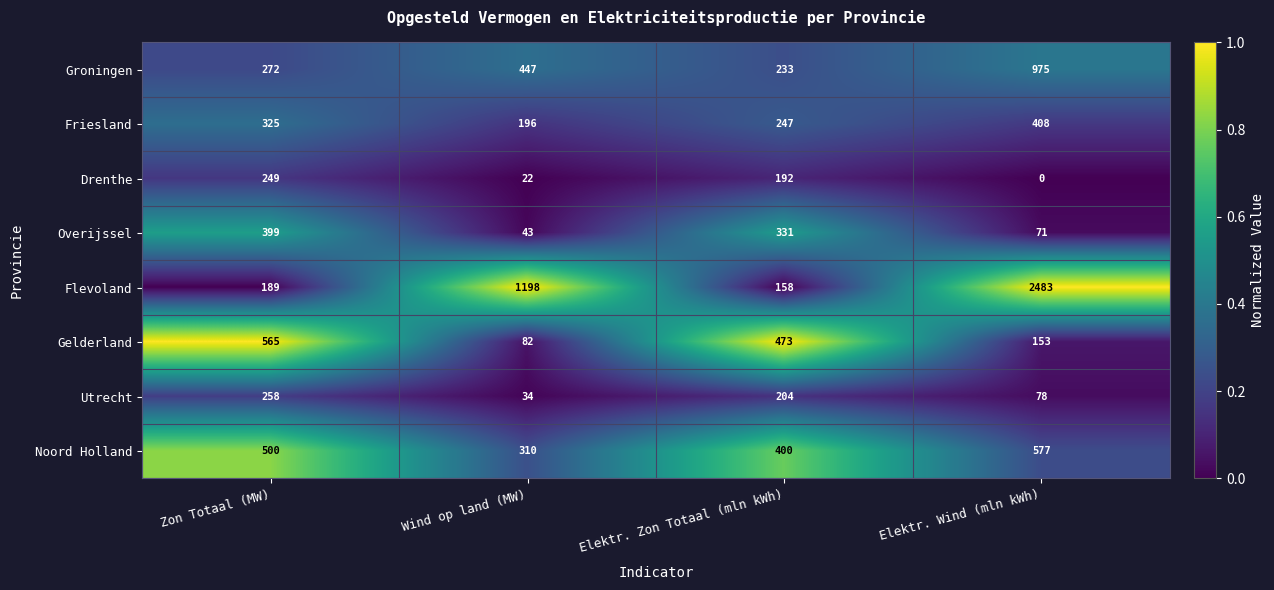

What is the average value of the Overijssel series?

211